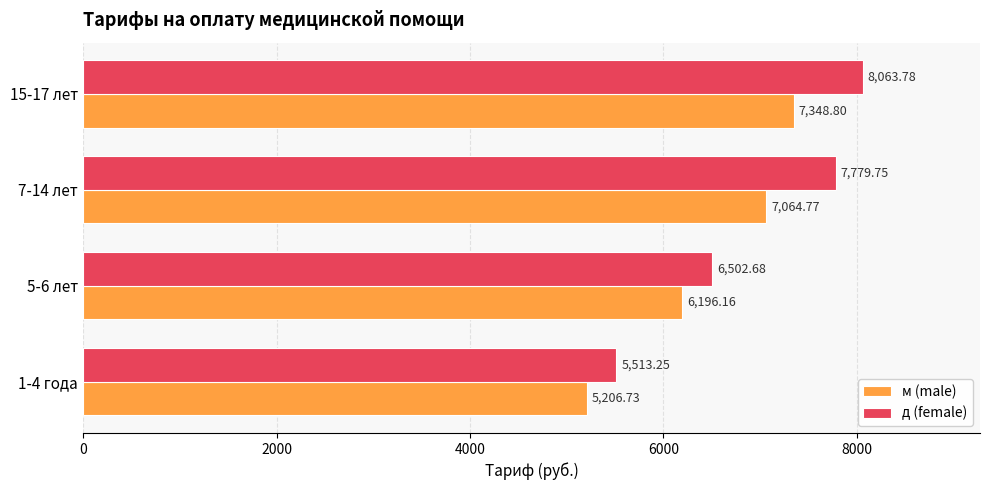

What is the total value across all series at 7-14 лет?

14844.5